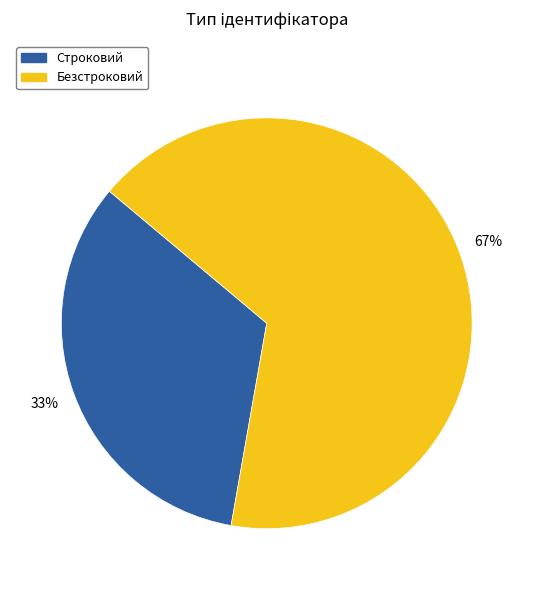

Do Строковий and Безстроковий together represent more than half of the pie?

Yes